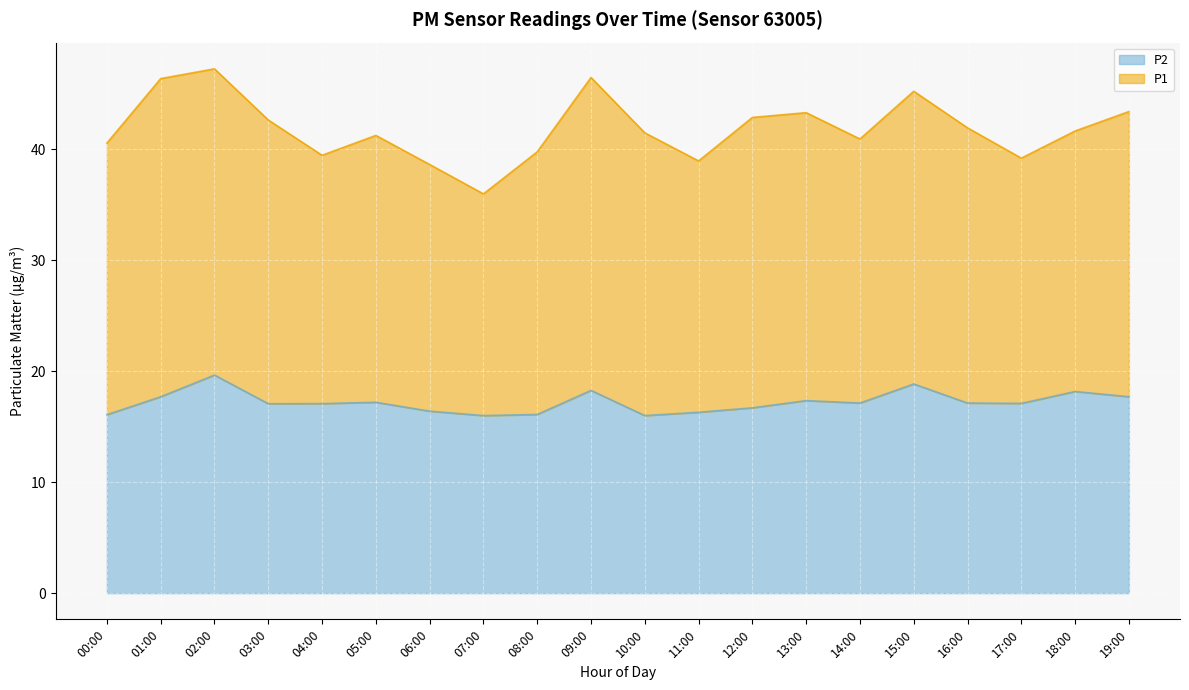

What position from the right is 02:00?

18